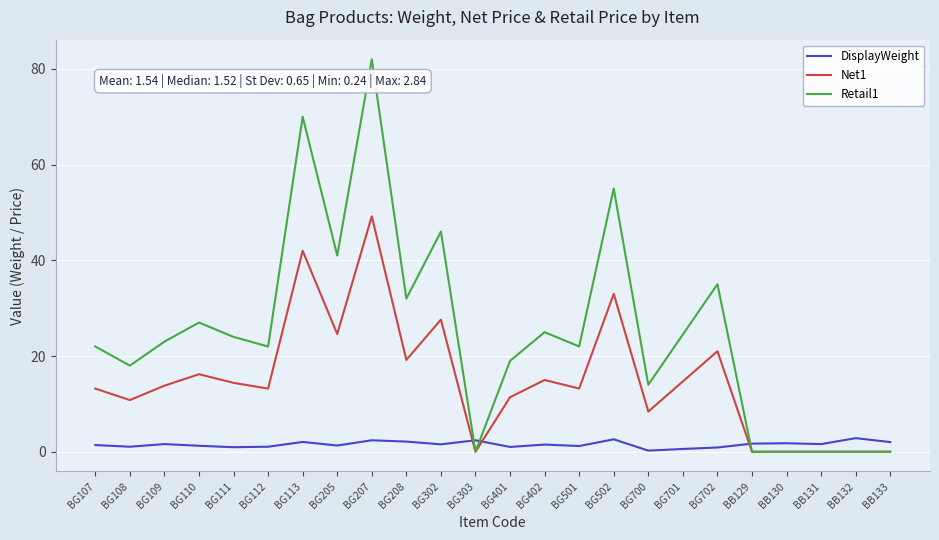

What position from the left is BG113?

7